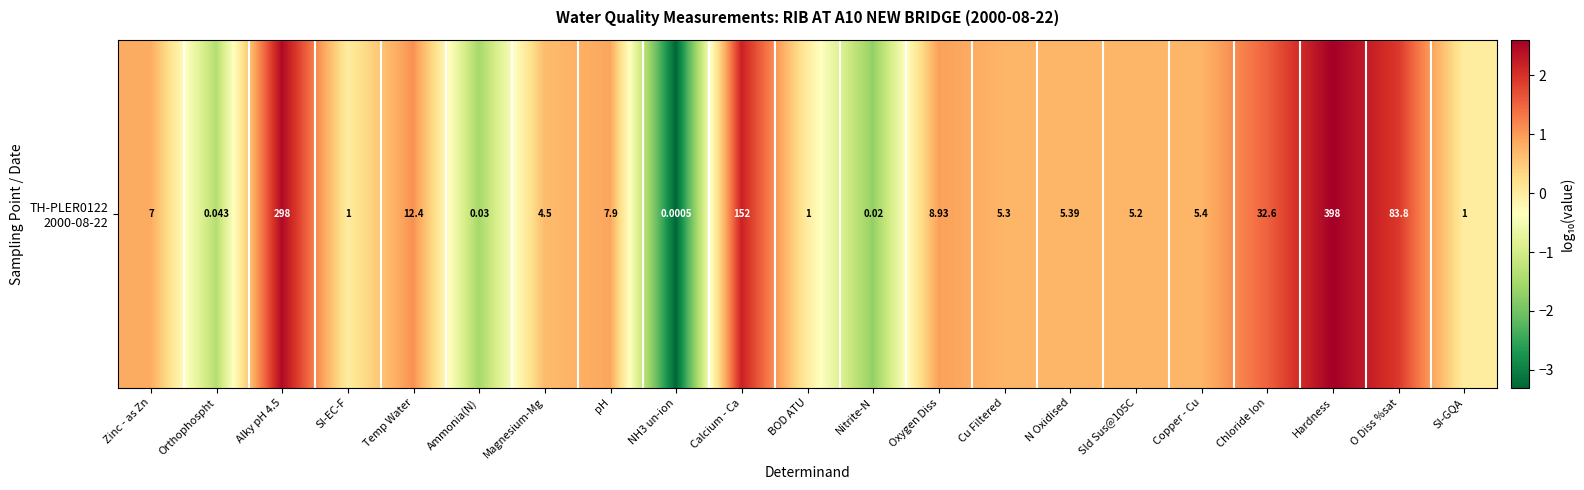

True or false: the data shows 0.9 at Sld Sus@105C.

False